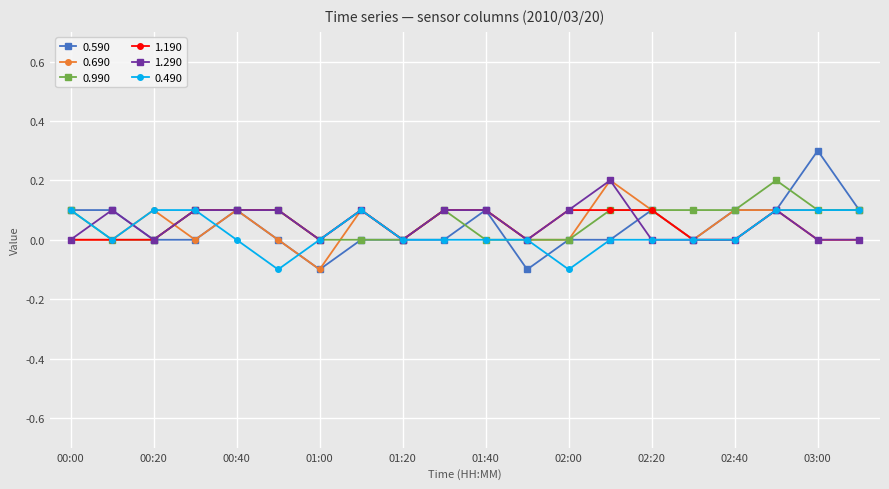

Which series has the largest range (max minus min)?

0.590